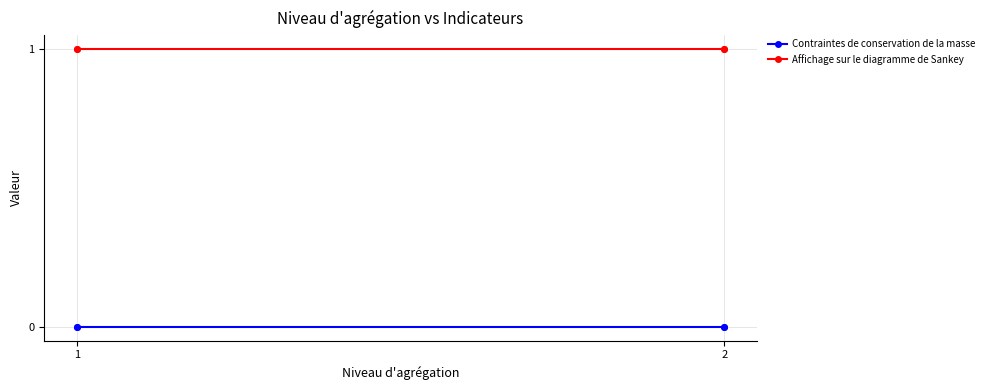

True or false: Affichage sur le diagramme de Sankey and Contraintes de conservation de la masse cross at least once.

False